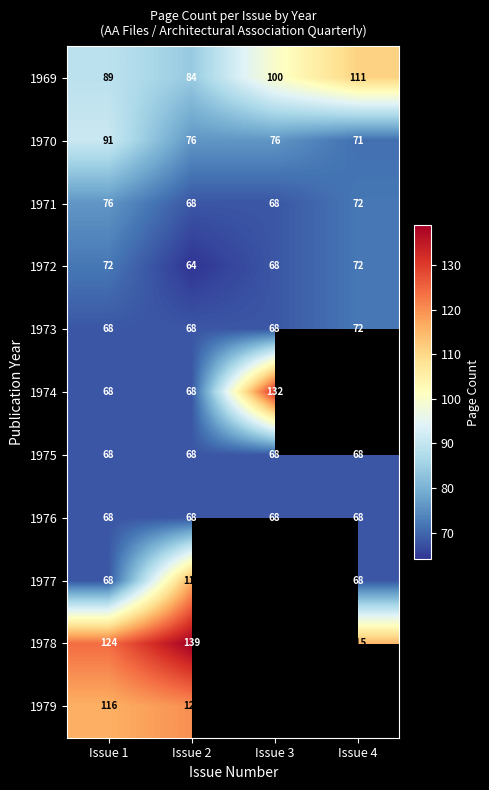

Which has a higher value, Issue 2 or Issue 1?

Issue 1